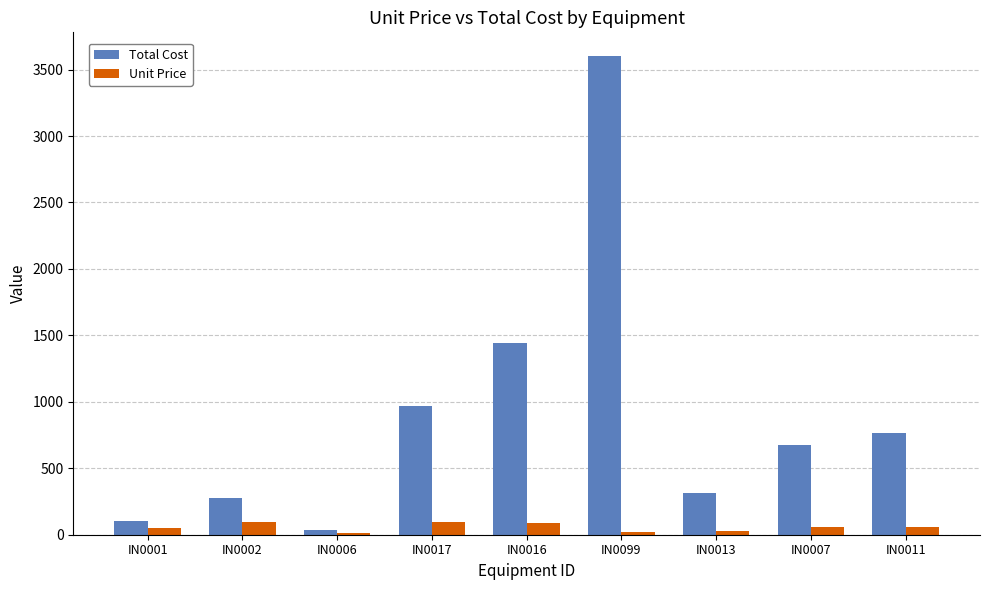

Which category has the highest value in the Total Cost series?

IN0099